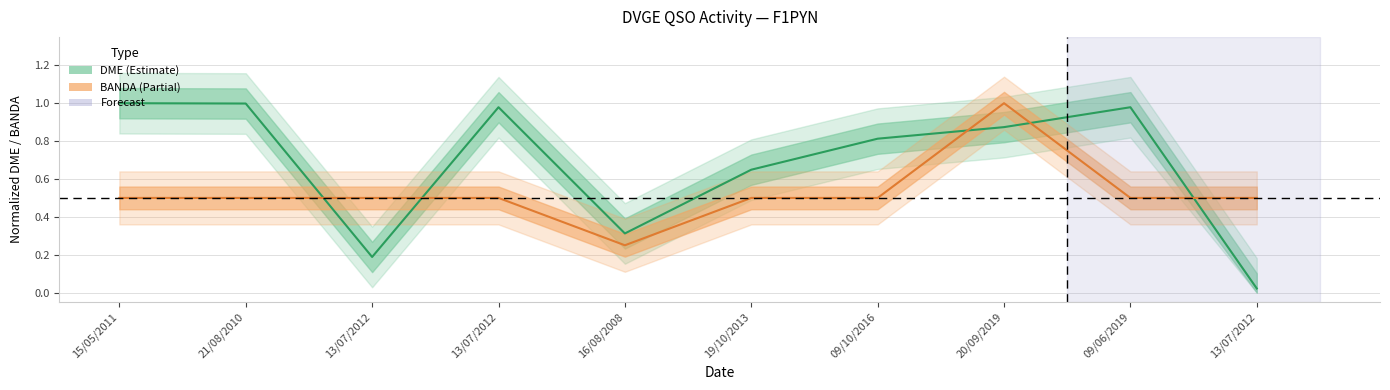

Reading left to right, list all the values displayed in this chart.

DME: 1.0	1.0	0.2	1.0	0.3	0.6	0.8	0.9	1.0	0.0
BANDA: 0.5	0.5	0.5	0.5	0.2	0.5	0.5	1.0	0.5	0.5